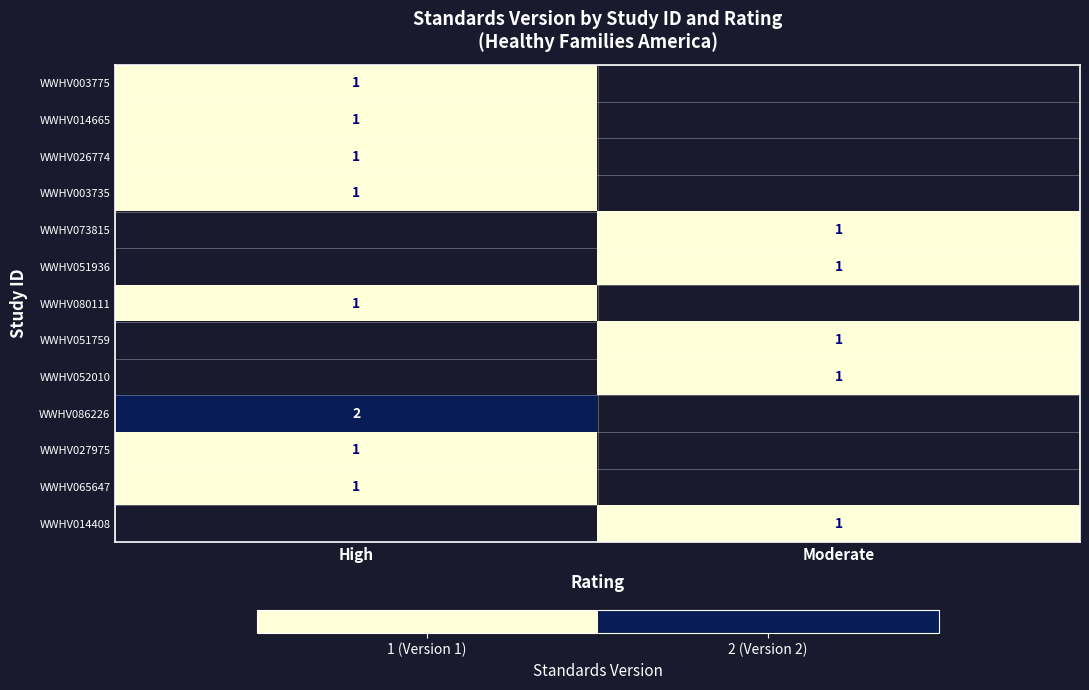

The WWHV073815 series shows 1 at Moderate. True or false?

True